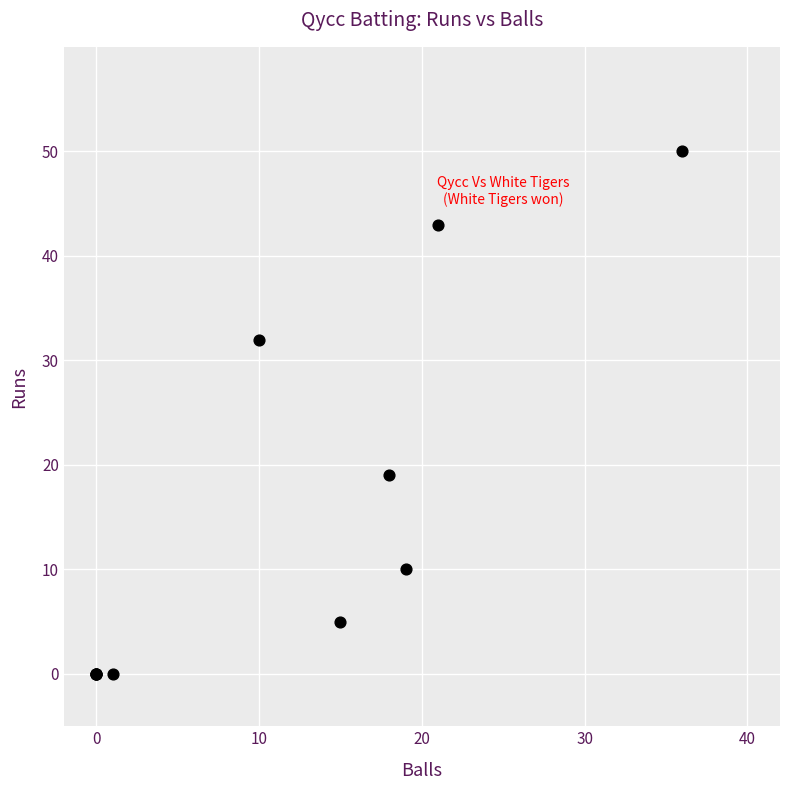

What Y value in the scatter plot is closest to 25?

19